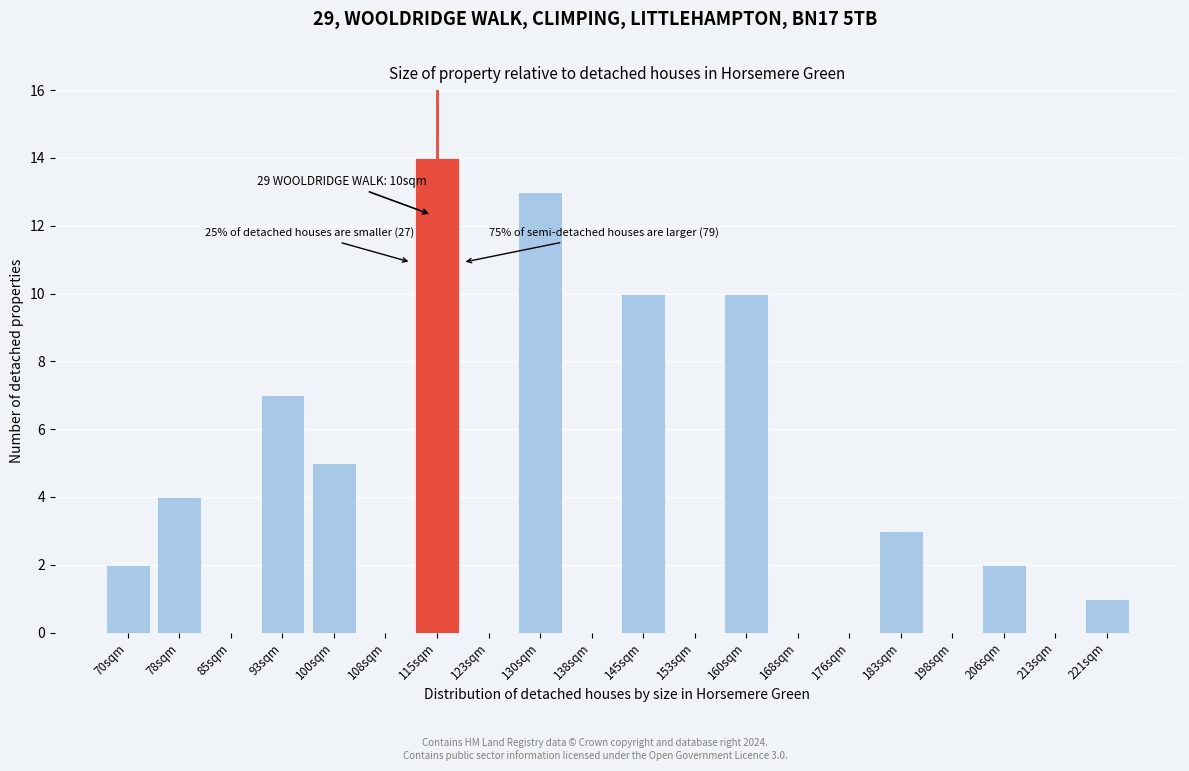

Reading right to left, extract all data points from this chart.

221sqm=1	213sqm=0	206sqm=2	198sqm=0	183sqm=3	176sqm=0	168sqm=0	160sqm=10	153sqm=0	145sqm=10	138sqm=0	130sqm=13	123sqm=0	115sqm=14	108sqm=0	100sqm=5	93sqm=7	85sqm=0	78sqm=4	70sqm=2